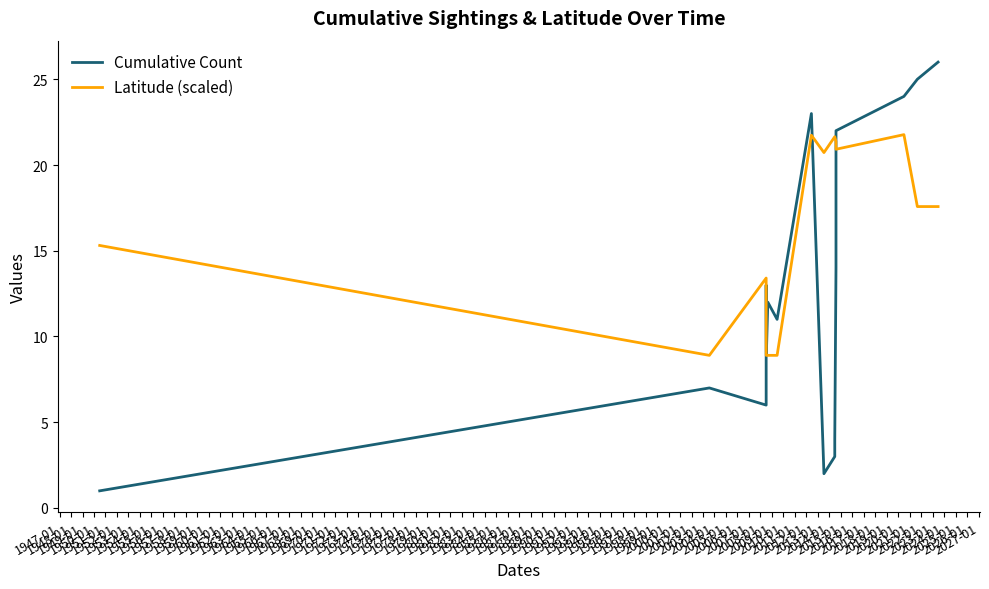

At how many categories does at least one series exceed 7?

16